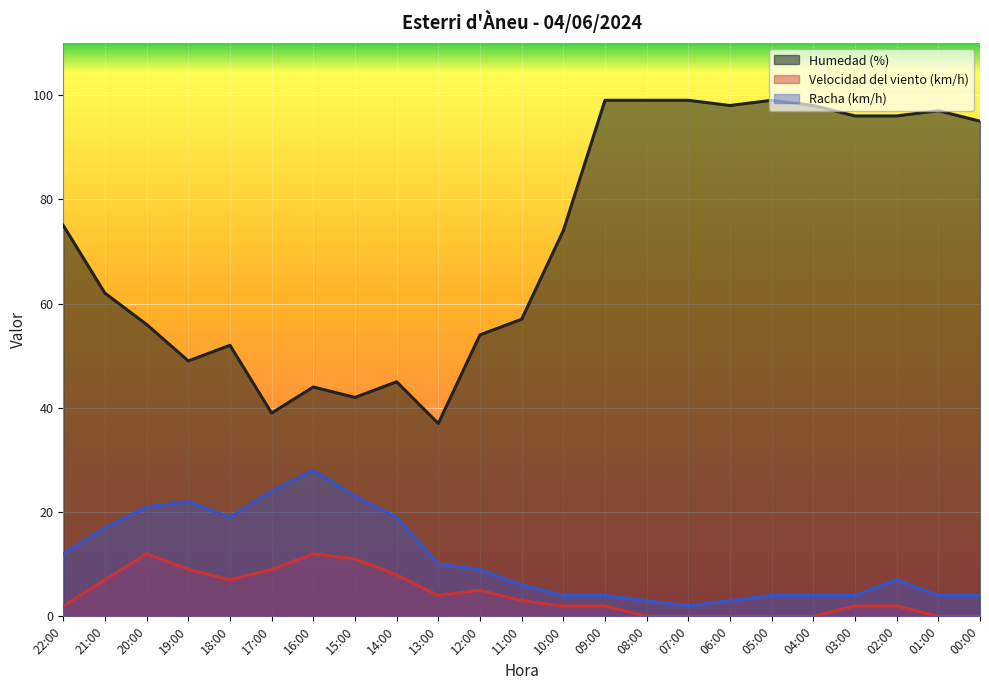

At how many categories does at least one series exceed 3?

23